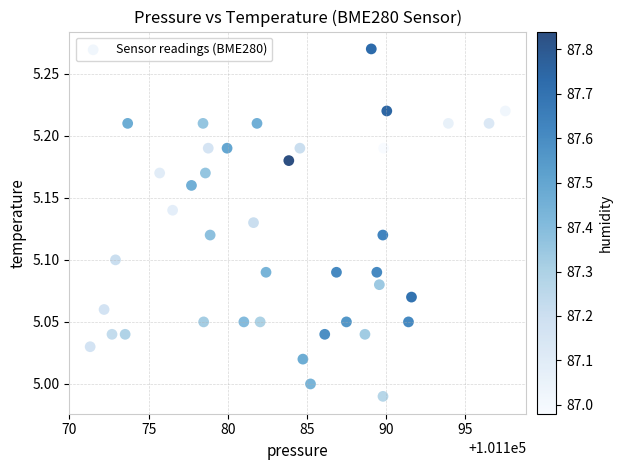

What is the range of Y values (max minus min)?

0.3